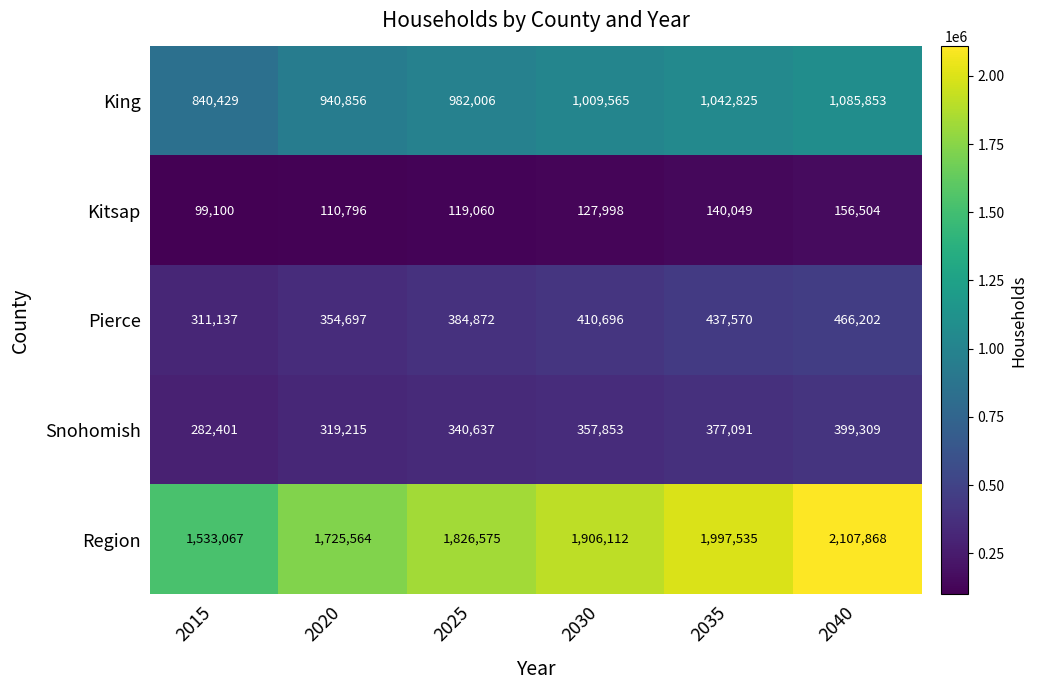

What is the approximate value of Kitsap at 2035, to the nearest 10?

140050